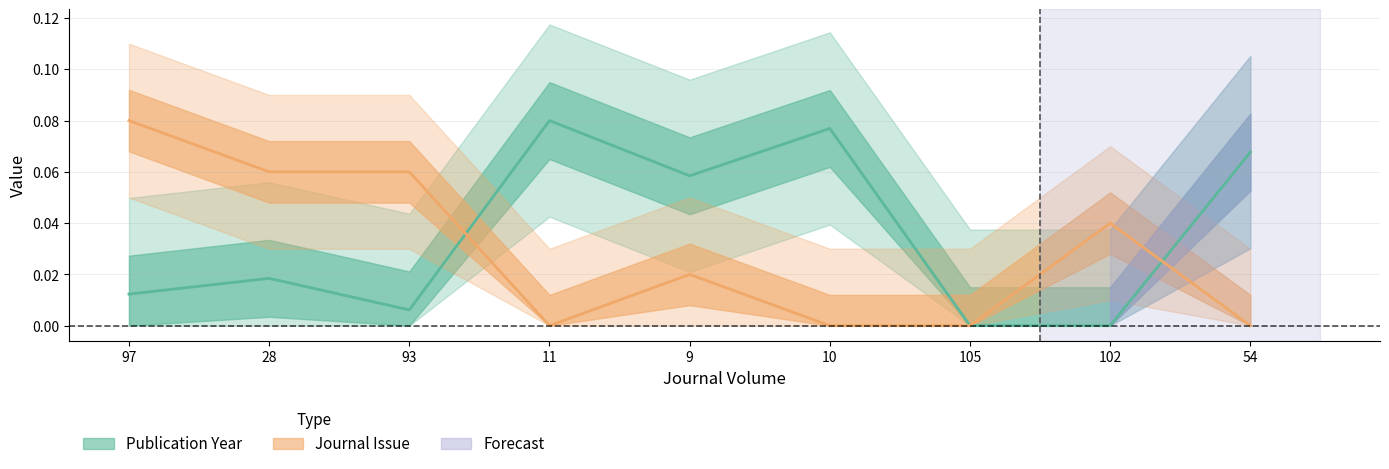

Reading left to right, transcribe all the data shown in this chart.

Publication Year: 97=0.0	28=0.0	93=0.0	11=0.1	9=0.1	10=0.1	105=0.0	102=0.0	54=0.1
Journal Issue: 97=0.1	28=0.1	93=0.1	11=0.0	9=0.0	10=0.0	105=0.0	102=0.0	54=0.0